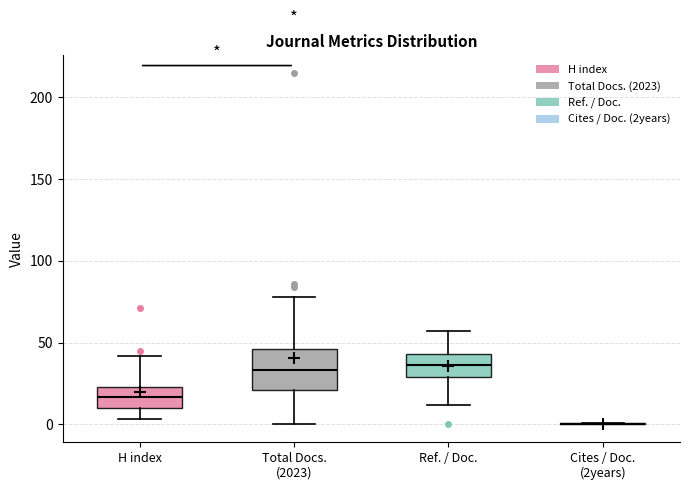

Reading left to right, read every box against the y-axis: the position of its median line, the range the box covers, and the ends of its whiskers. The values are not printed on the chart, so give them approximately, as read against the axis.

H index: median 15, box 10 to 25, whiskers 5 to 40
Total Docs. (2023): median 35, box 20 to 45, whiskers 0 to 80
Ref. / Doc.: median 35, box 30 to 45, whiskers 10 to 55
Cites / Doc. (2years): box collapsed to a line at 0, whiskers 0 to 0